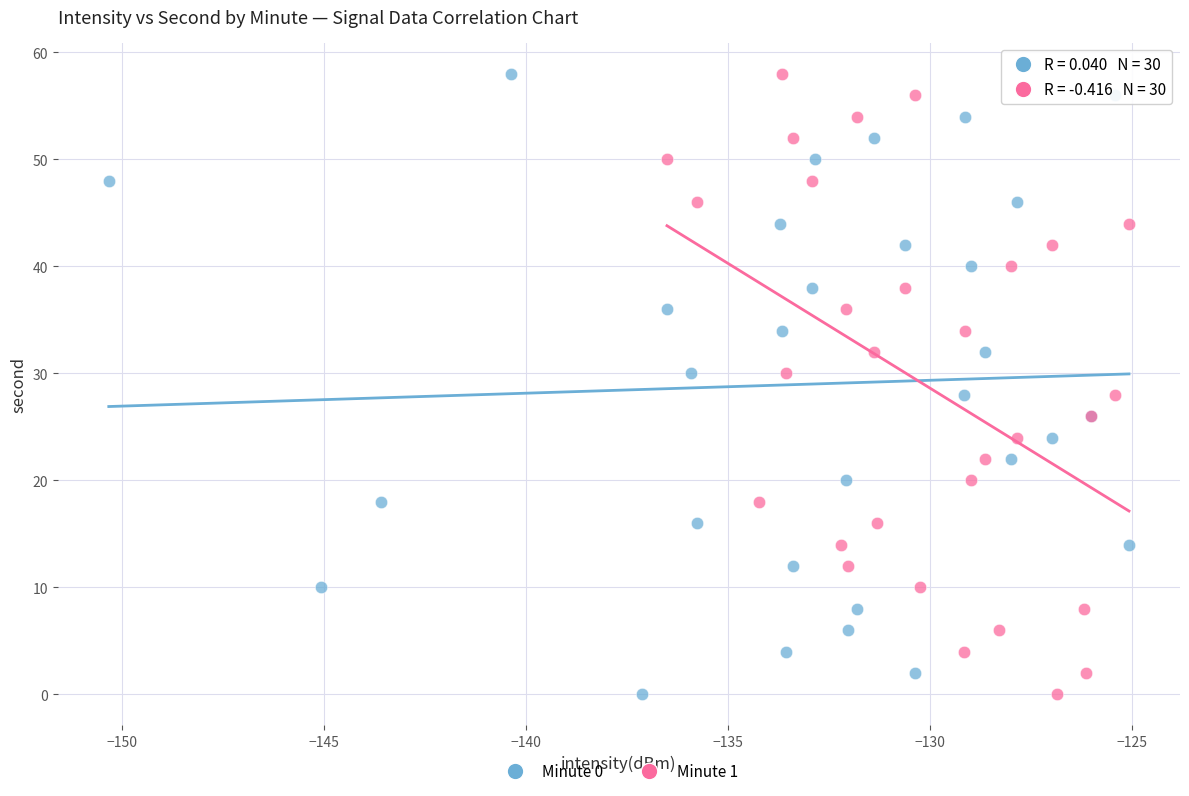

What are all the series names shown in the legend?

Minute 0, Minute 1